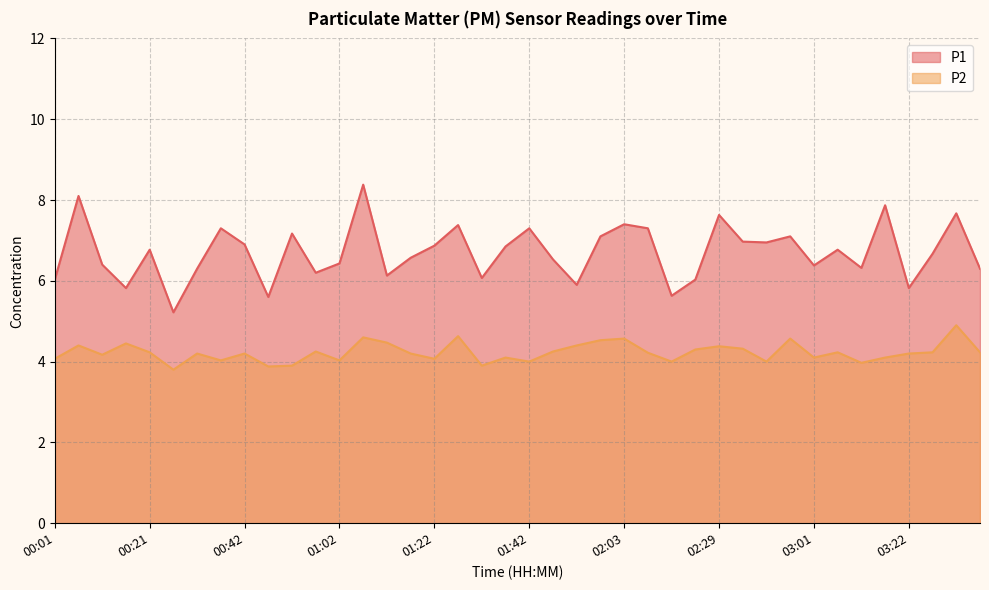

Which category has the lowest value in the P1 series?

00:26